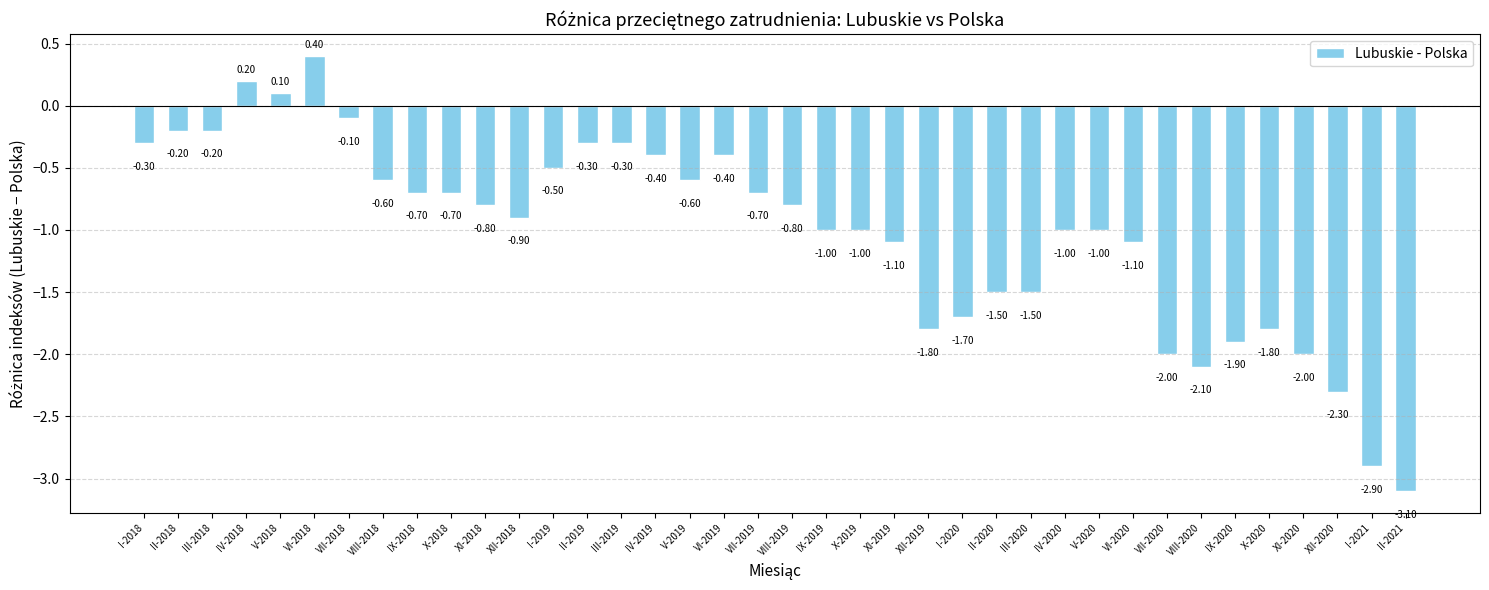

Does the chart contain stacked bars?

No